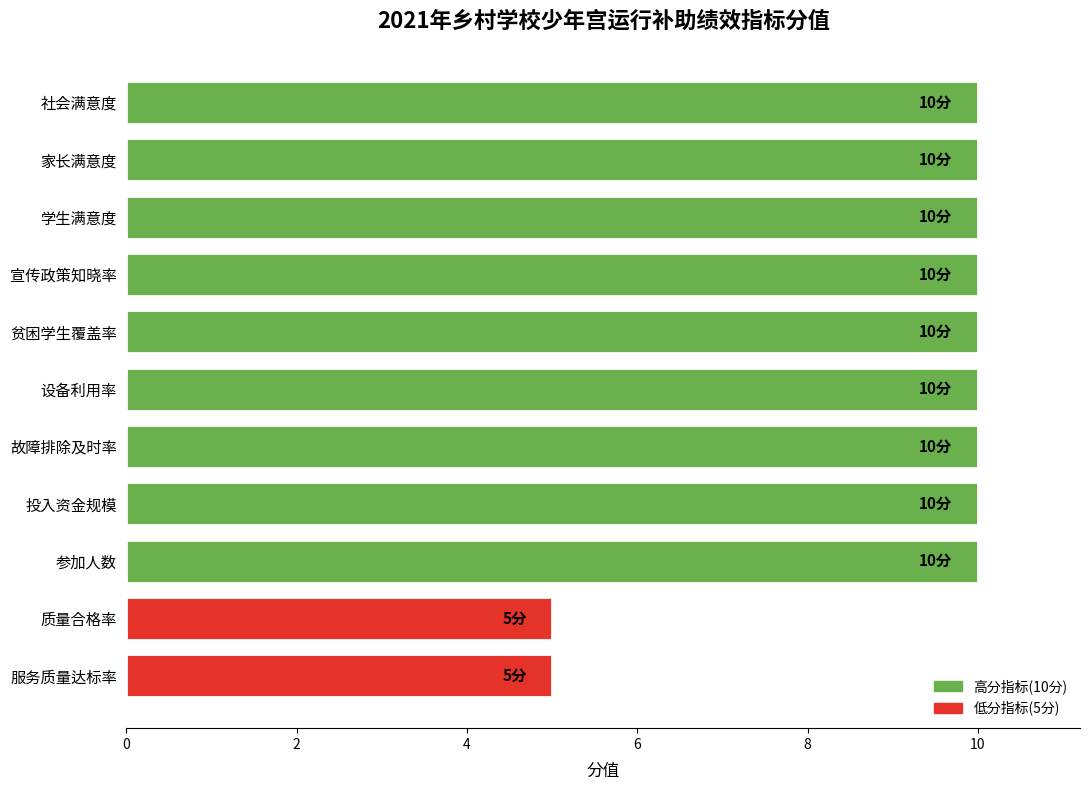

What is the minimum value shown in the chart?

5